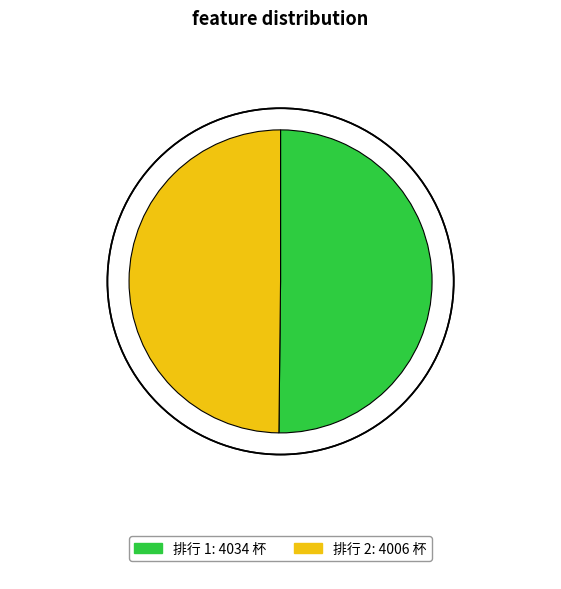

What is the change in value from 1 to 2?

-28